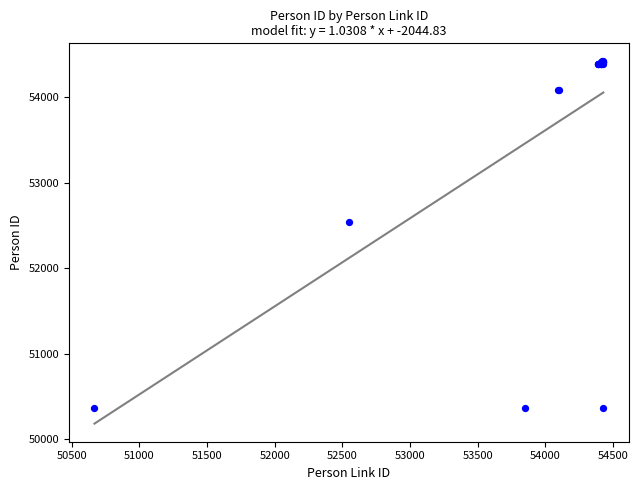

What Y value in the scatter plot is closest to 52392?

52546